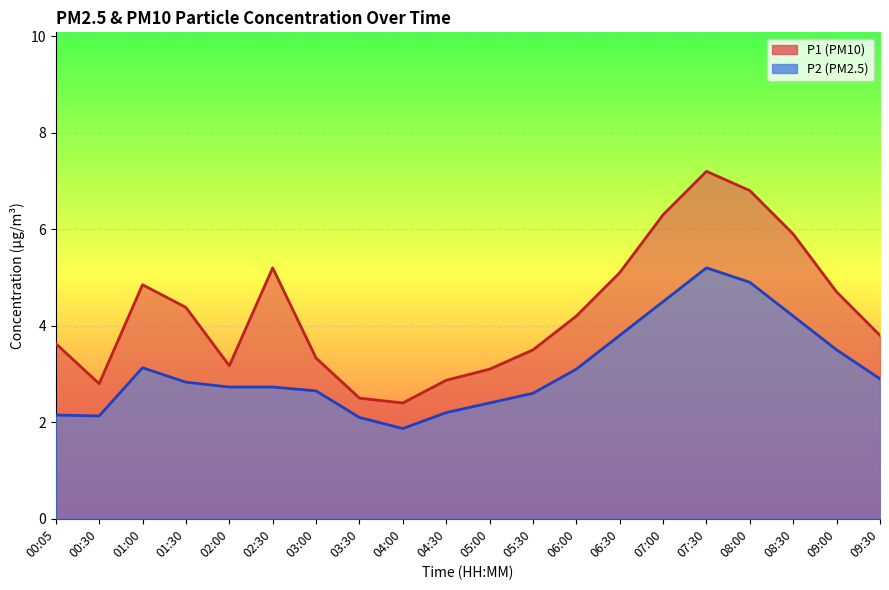

What is the average value of the P1 series?

4.3